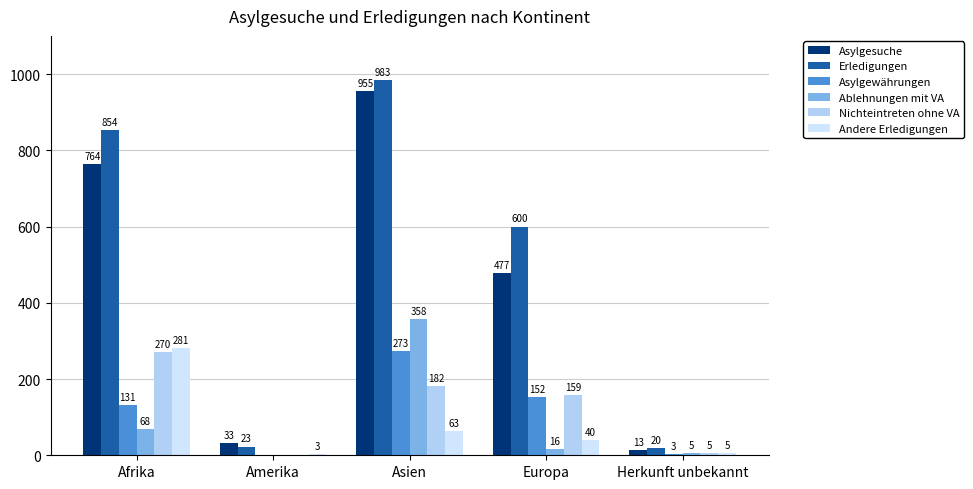

At which category is the sum across all series the highest?

Asien